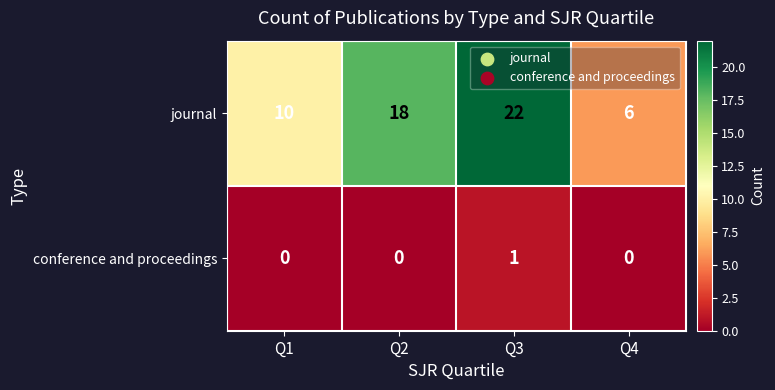

List the series in order of their peak value, lowest first.

conference and proceedings, journal